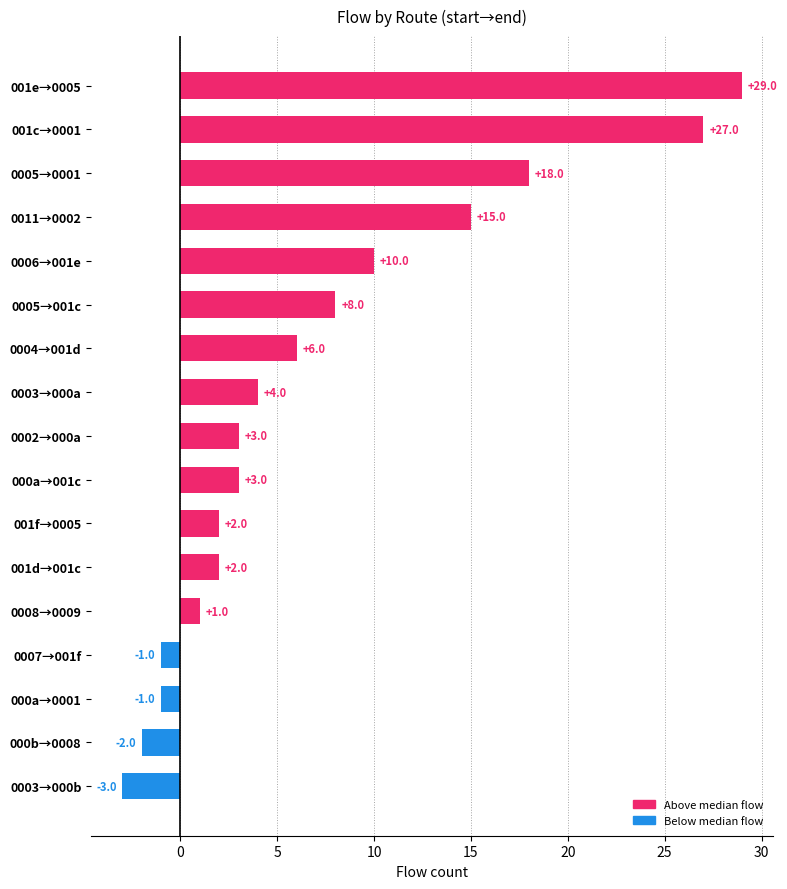

What is the change in value from 0011→0002 to 0007→001f?

-16